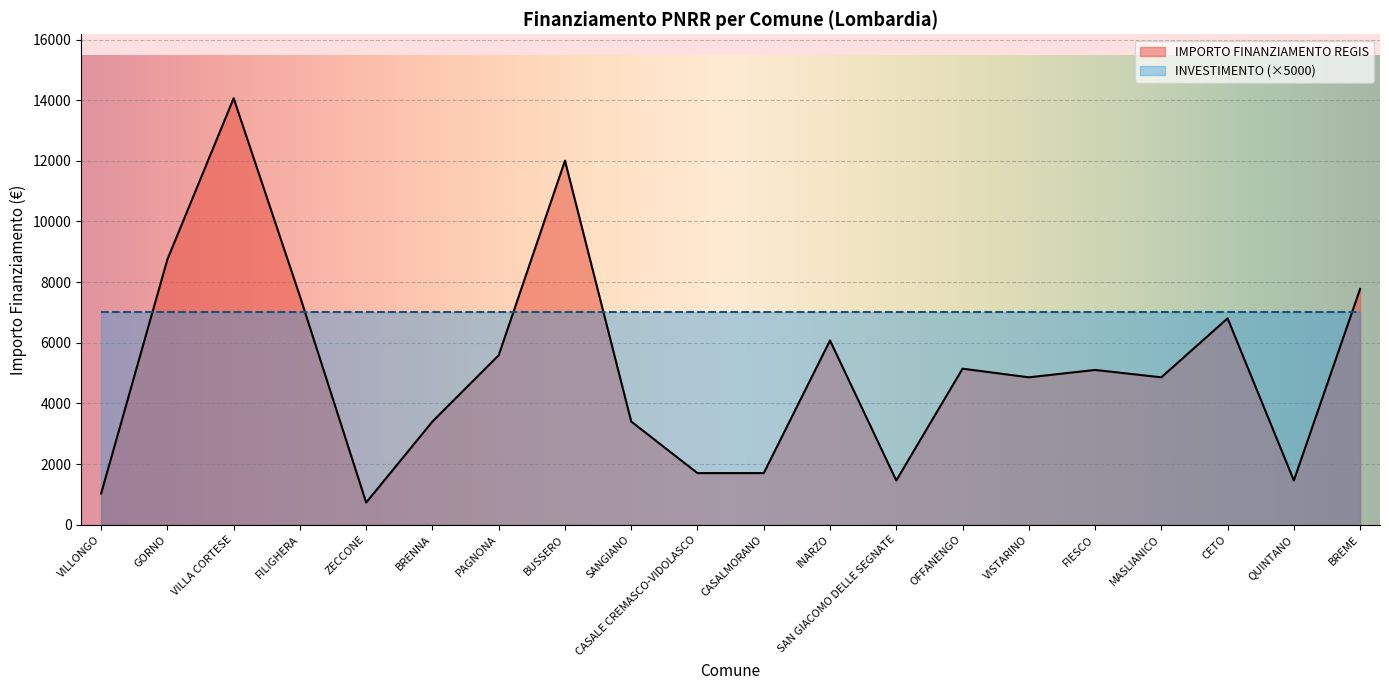

At which label does the data first exceed 5103?

GORNO